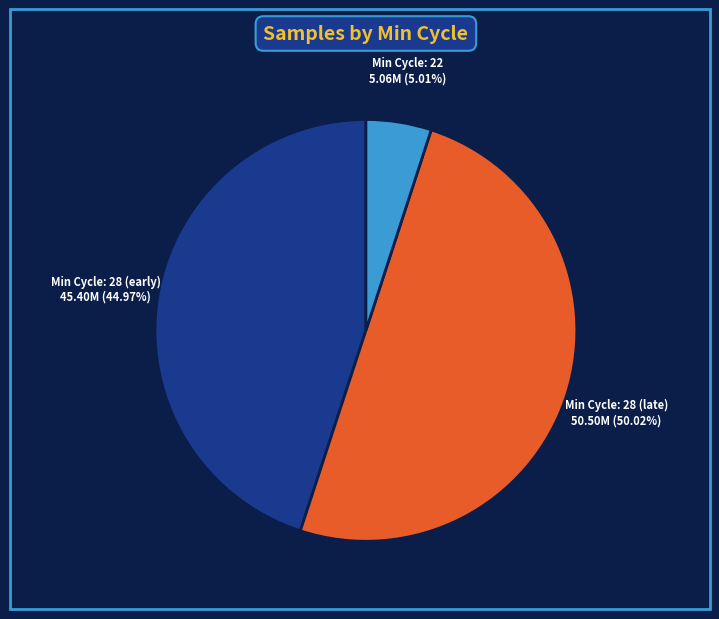

Count the number of slices in the pie.

3